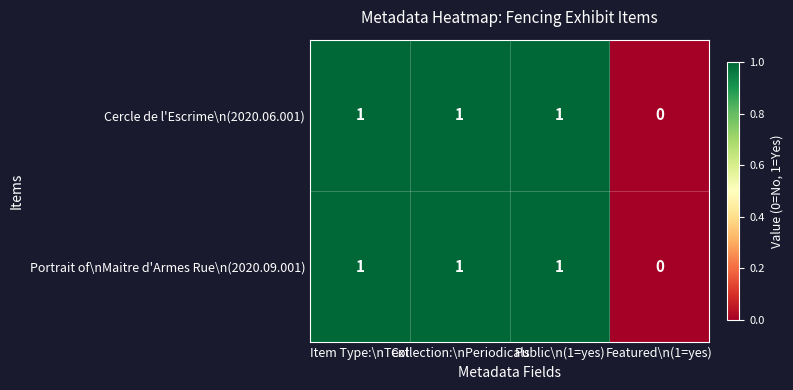

Is it true that Portrait of\nMaitre d'Armes Rue\n(2020.09.001) equals 0 at Featured\n(1=yes)?

True